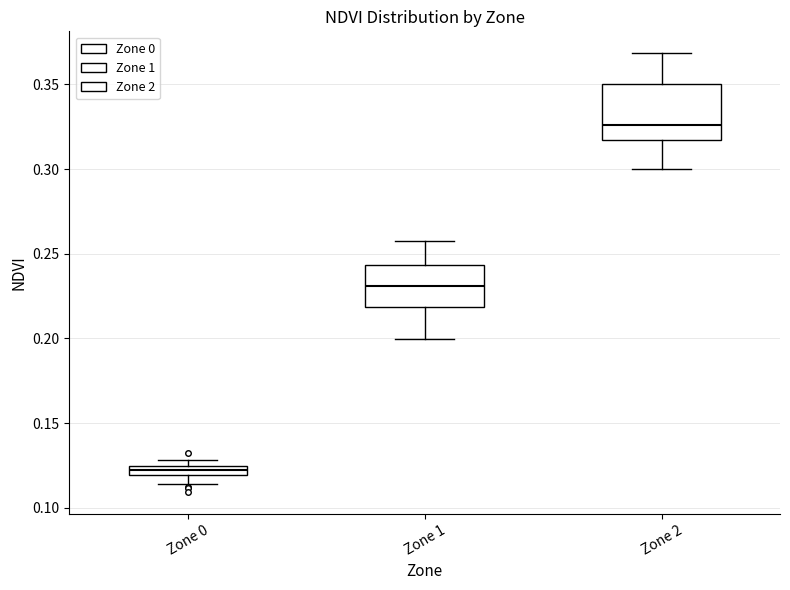

Where does the upper whisker of the box for Zone 1 end on the y-axis? The values are not printed on the chart, so give them approximately, as read against the axis.

0.255